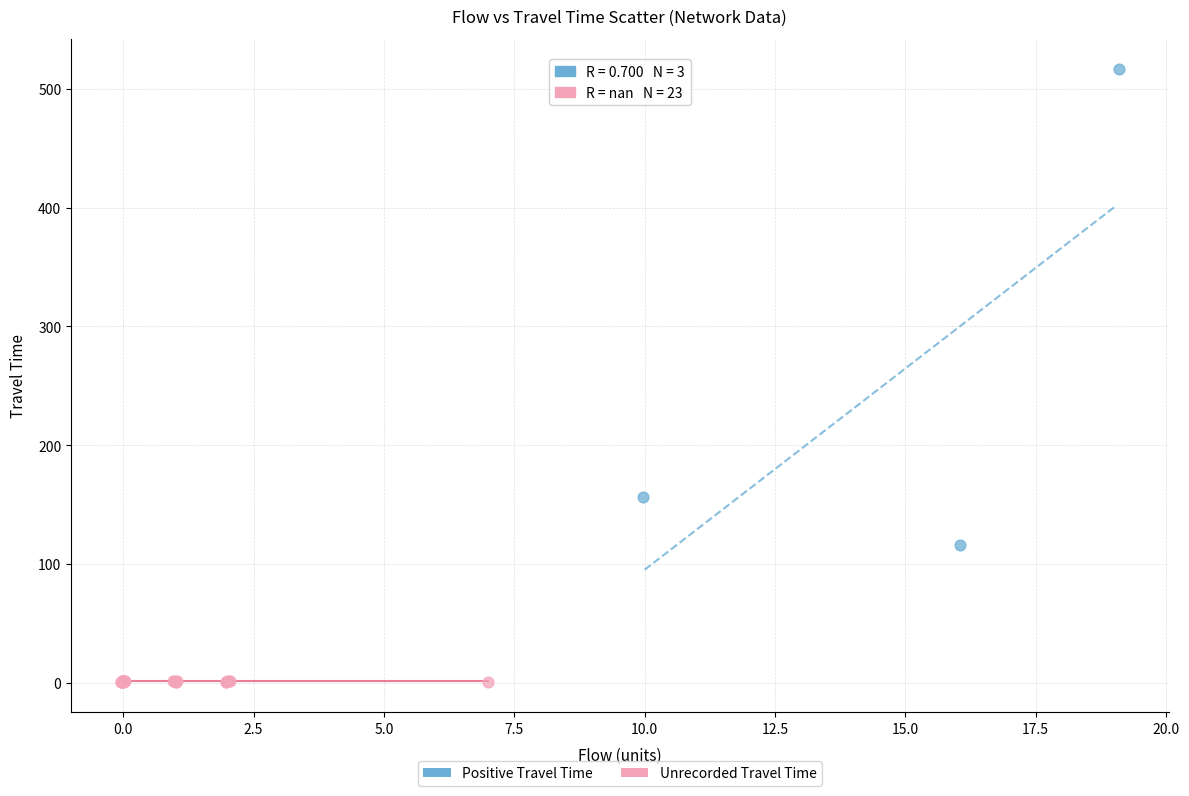

Which series reaches the maximum Y coordinate?

Positive Travel Time